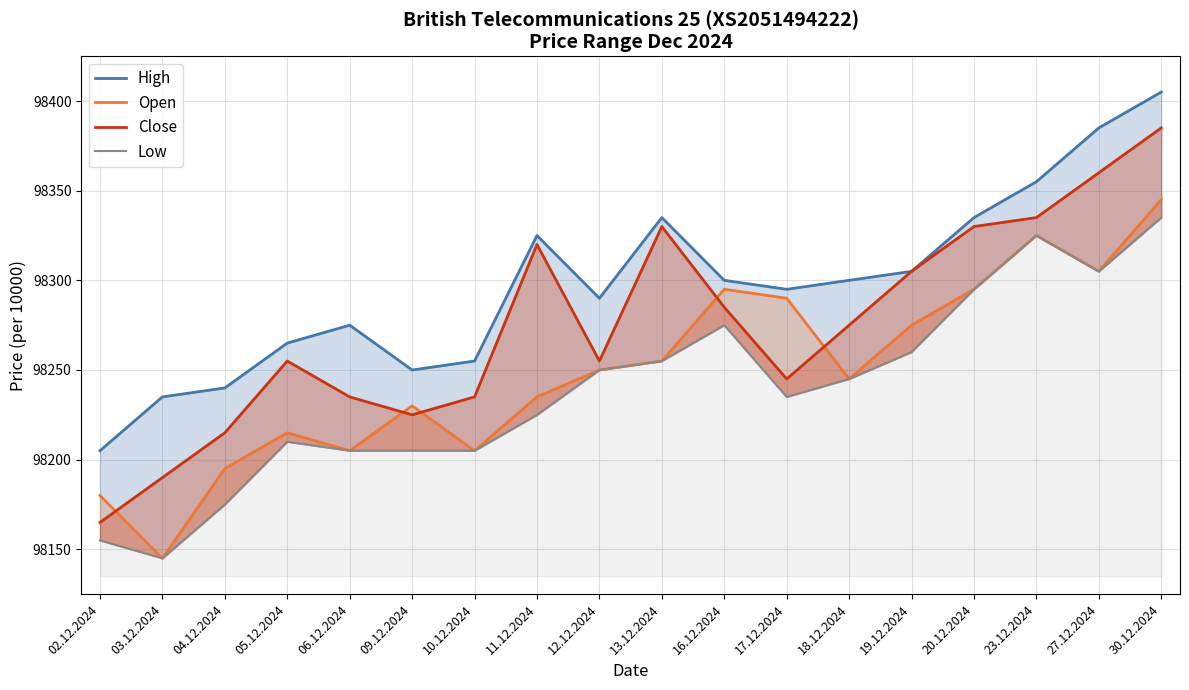

What is the difference between the High values at 04.12.2024 and 13.12.2024?

95